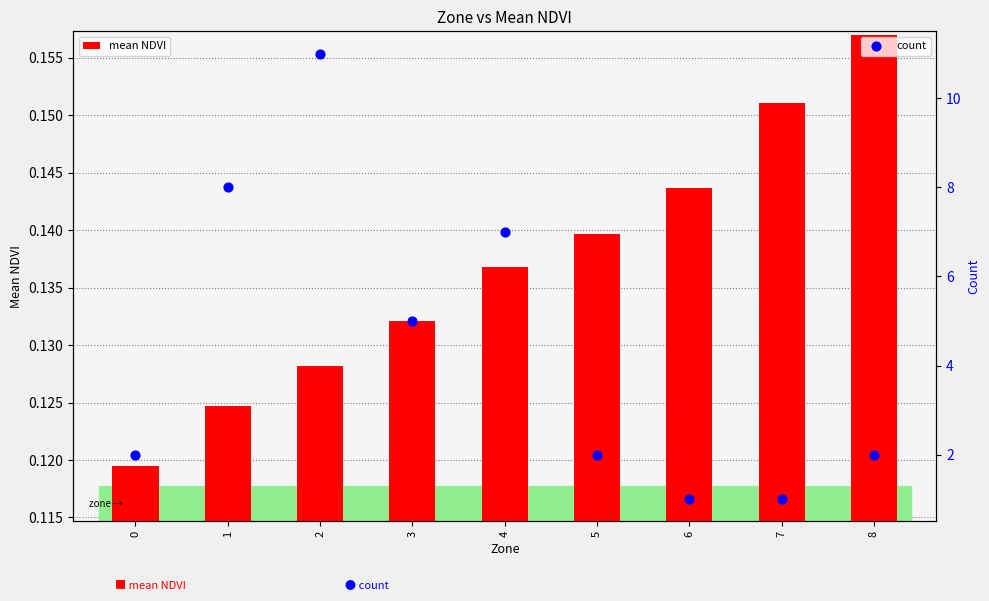

What are all the series names shown in the legend?

mean NDVI, count